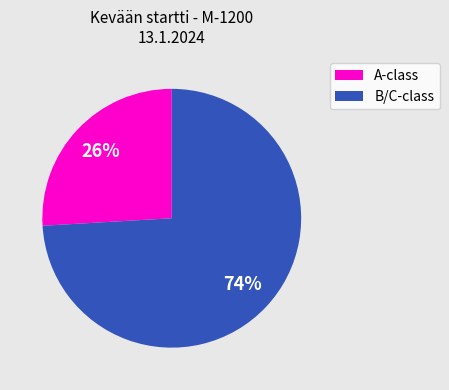

Rank the categories by value from lowest to highest.

A-class, B/C-class